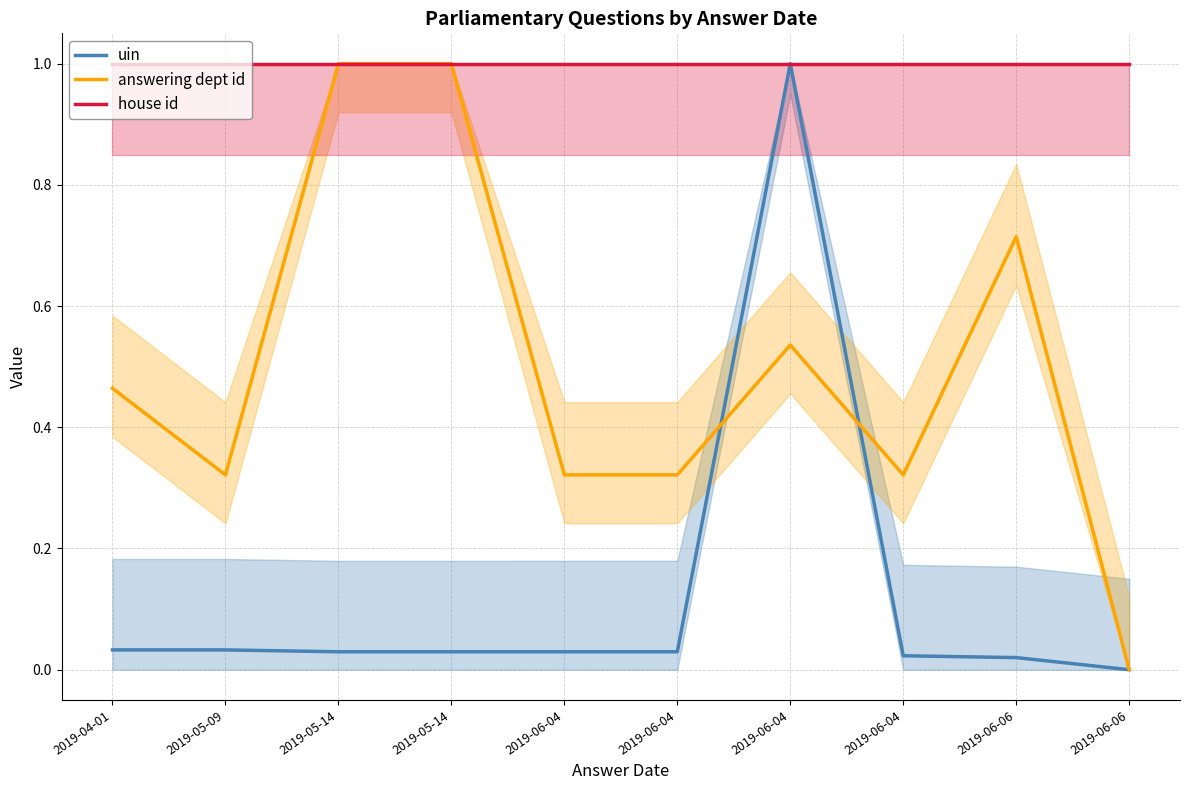

What is the sum of the answering dept id values at 2019-05-14 and 2019-06-04?

1.3